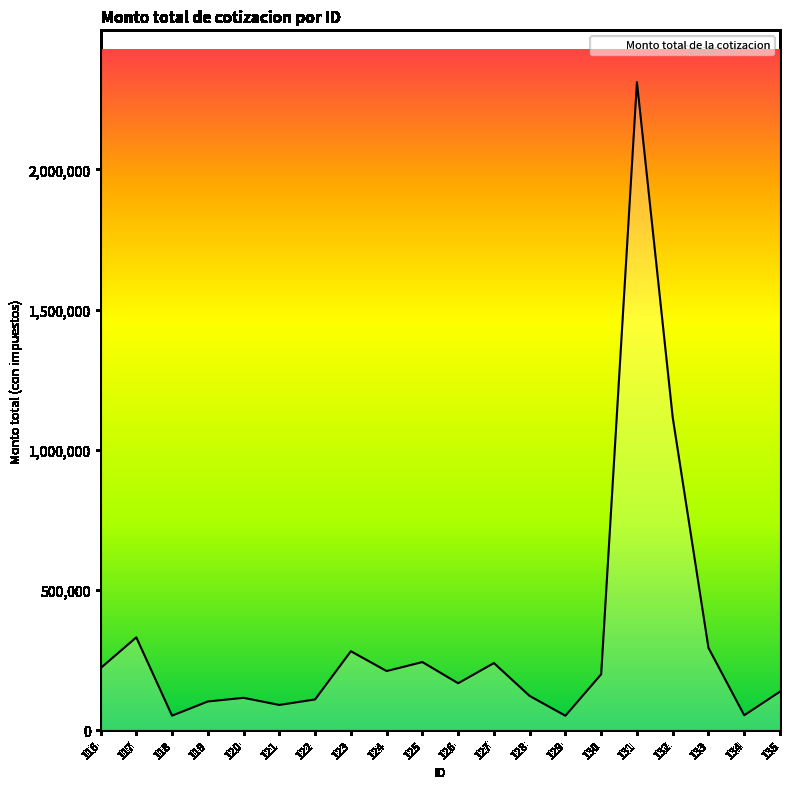

The value at 135 is 138504.0. True or false?

True